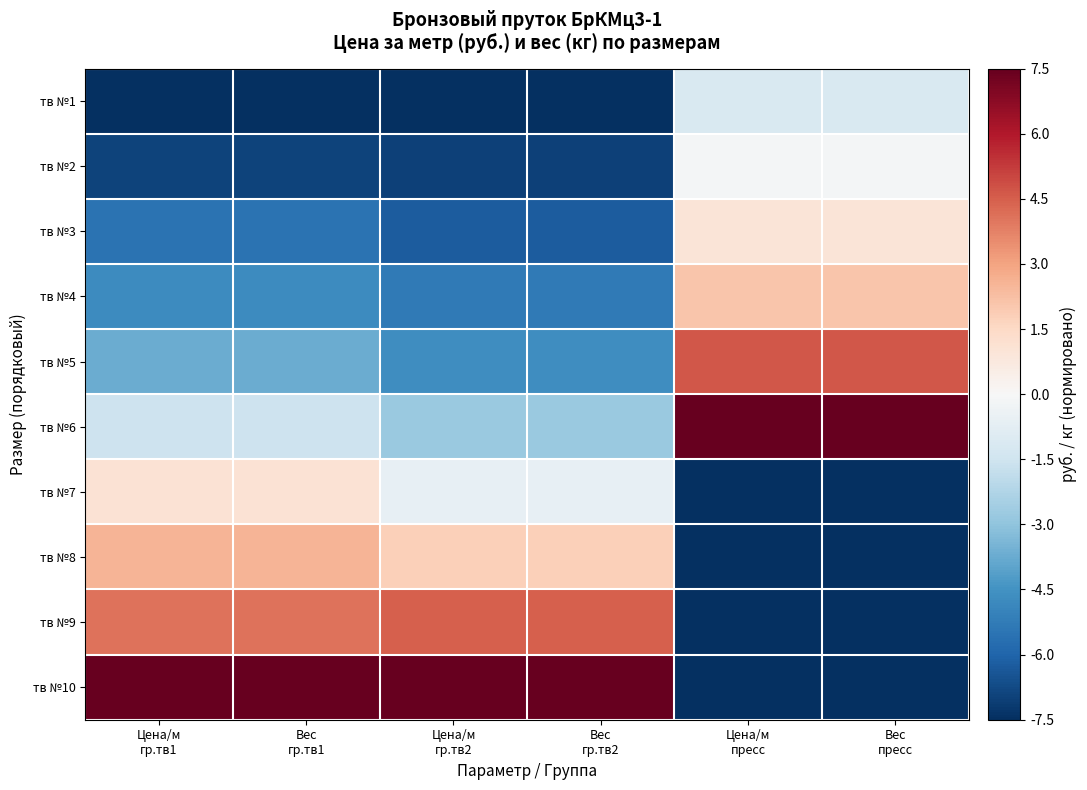

Which series changed the most between Цена/м гр.тв1 and Вес пресс?

тв №10